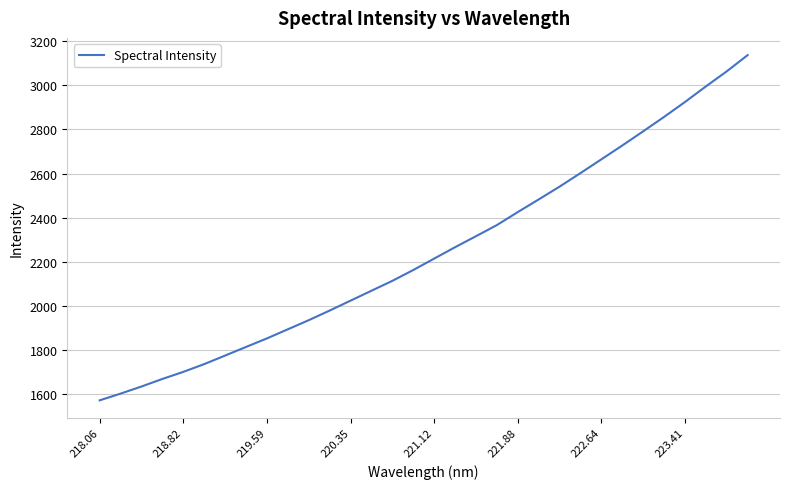

What is the smallest value displayed?

1571.8